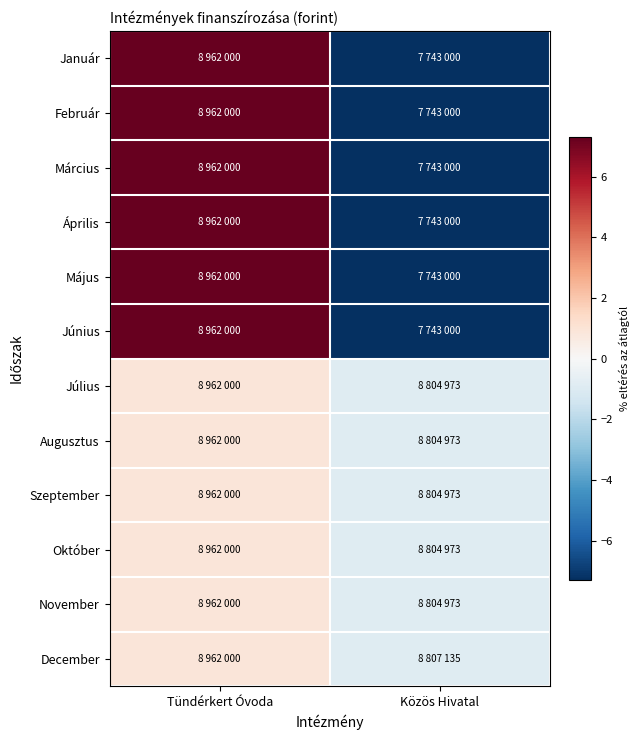

What is the greatest value displayed?

7.3